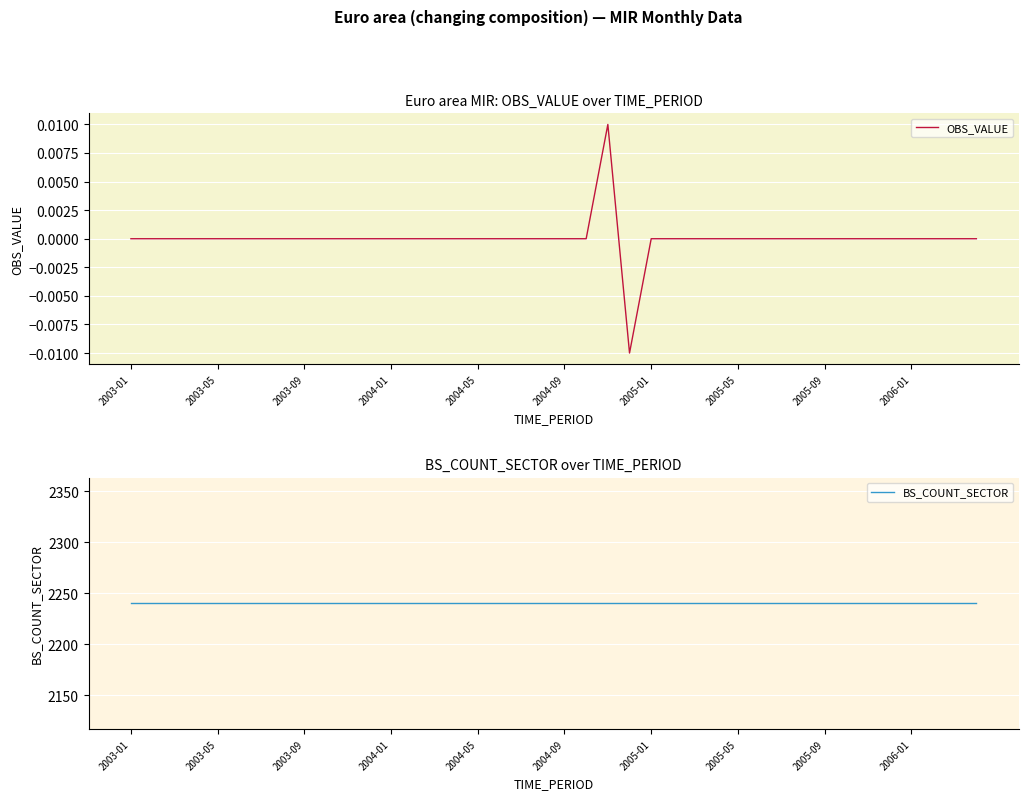

How many values in the OBS_VALUE series are below 0?

1